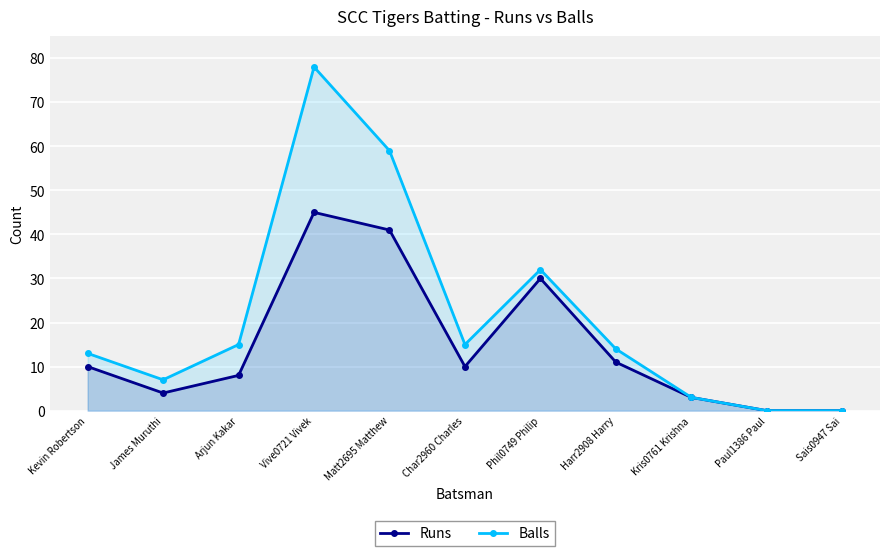

How many positive values does the Balls series have?

9